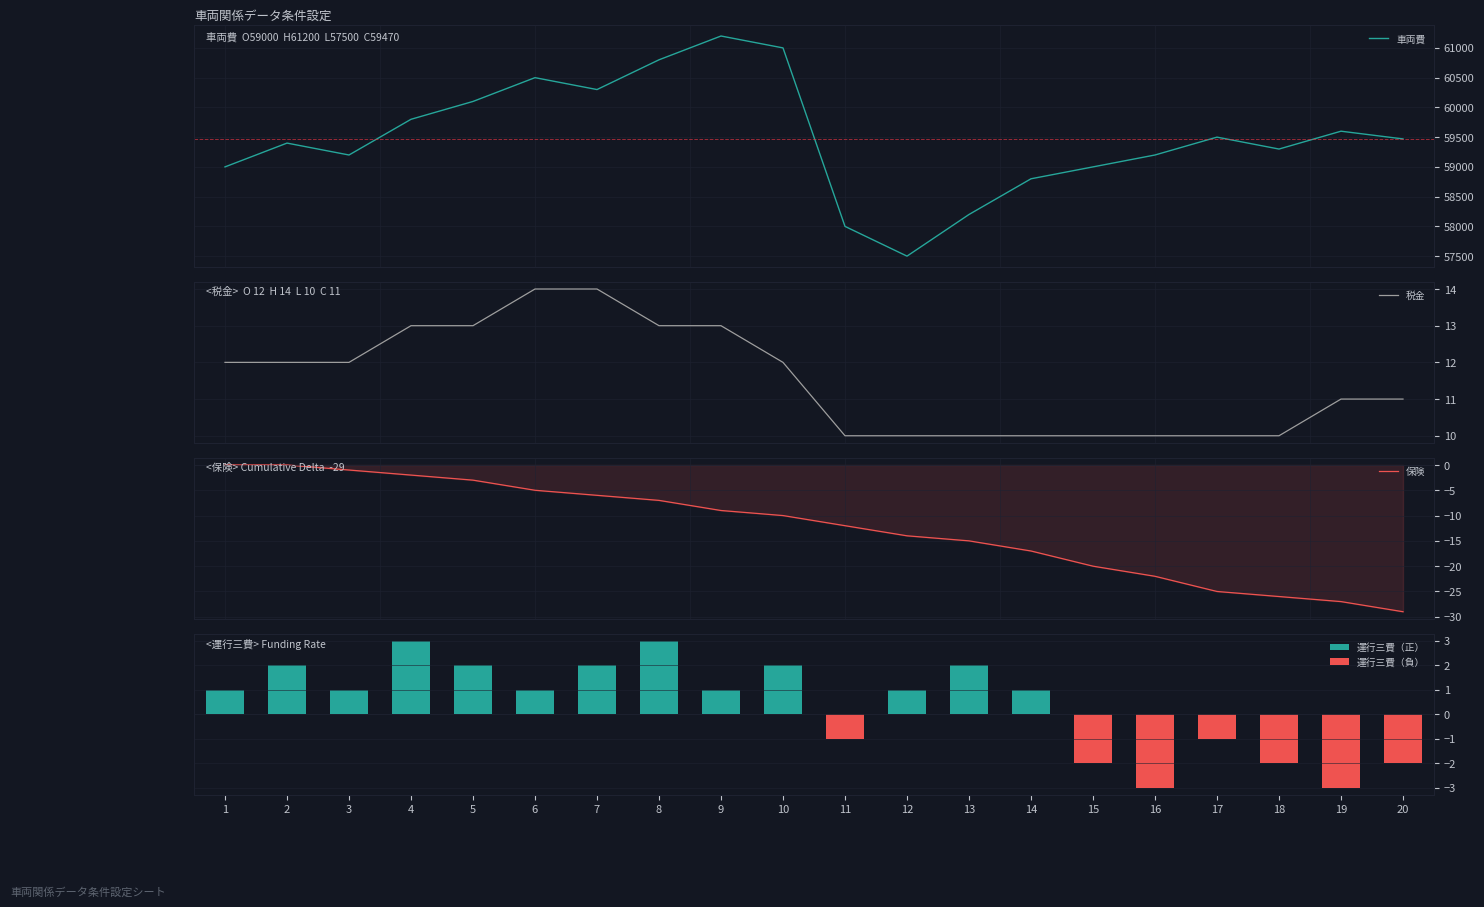

True or false: 車両費 has a value of 60100 at 5.

True